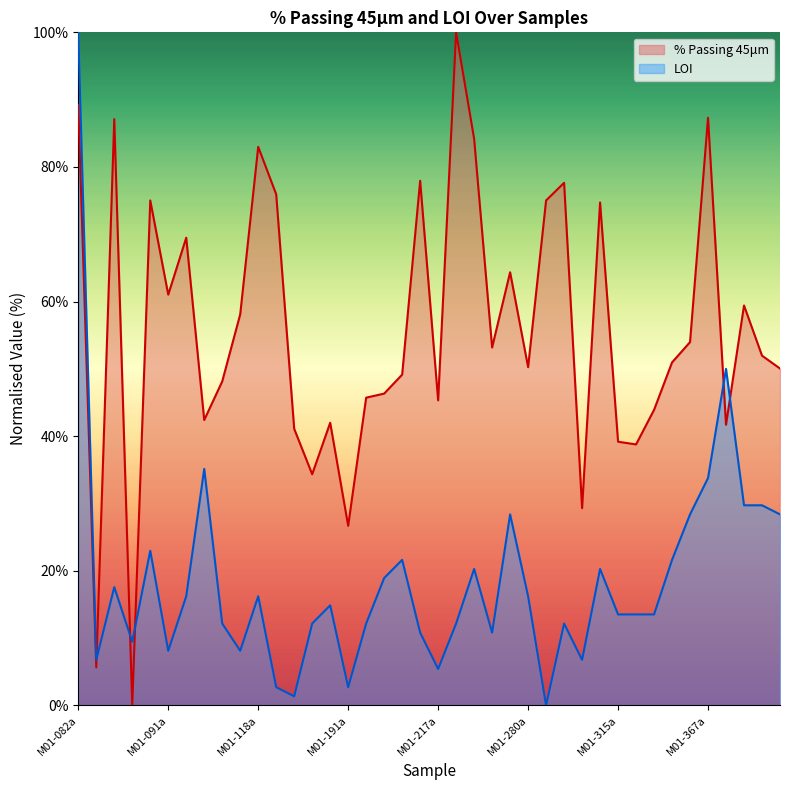

Reading left to right, extract all data points from this chart.

% Passing 45μm: 89.2	5.6	87.1	0.0	75.0	61.0	69.5	42.4	48.1	58.1	83.0	75.9	41.1	34.3	42.0	26.7	45.7	46.3	49.1	77.9	45.3	100.0	84.2	53.2	64.4	50.3	75.0	77.6	29.3	74.7	39.2	38.8	43.9	51.0	54.0	87.3	41.7	59.4	52.0	50.1
LOI: 100.0	6.8	17.6	9.5	23.0	8.1	16.2	35.1	12.2	8.1	16.2	2.7	1.4	12.2	14.9	2.7	12.2	18.9	21.6	10.8	5.4	12.2	20.3	10.8	28.4	16.2	0.0	12.2	6.8	20.3	13.5	13.5	13.5	21.6	28.4	33.8	50.0	29.7	29.7	28.4